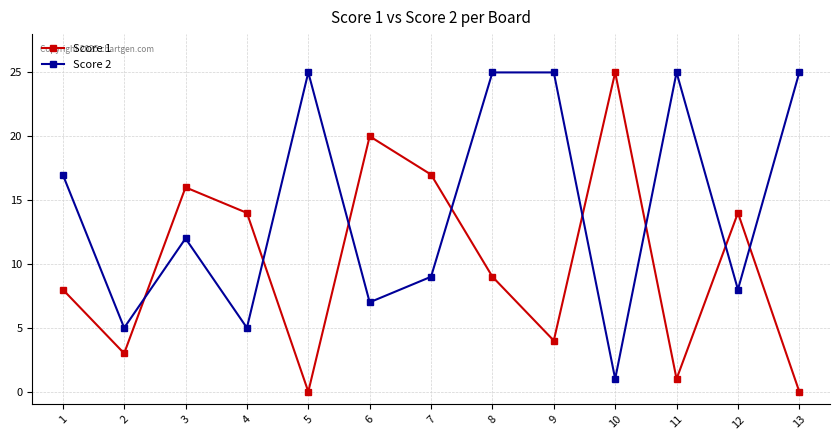

Is the value of Score 1 at 13 greater than the value of Score 2 at 1?

No